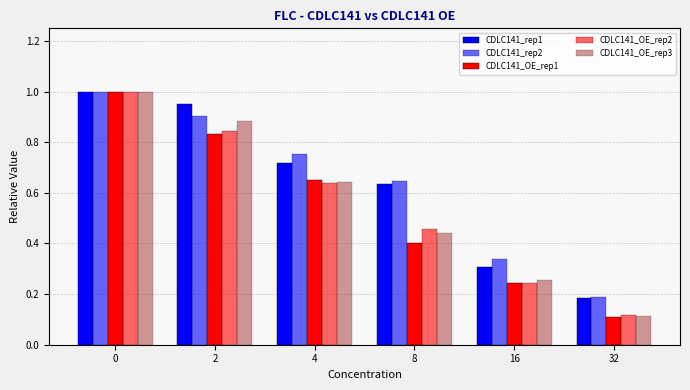

What value does the CDLC141_rep1 series have at 16?

0.3